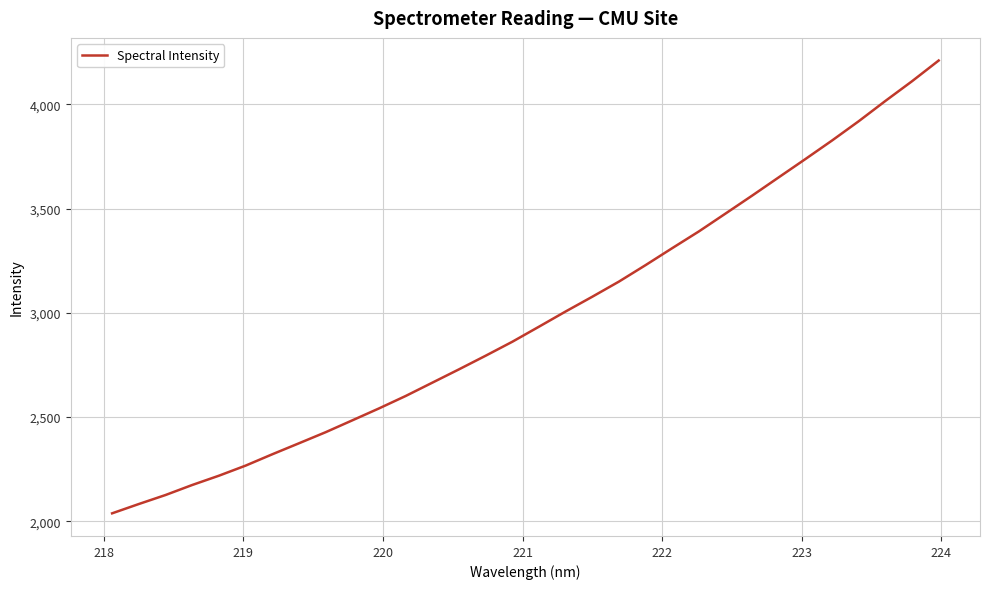

Does the chart display data point markers on the line(s)?

No